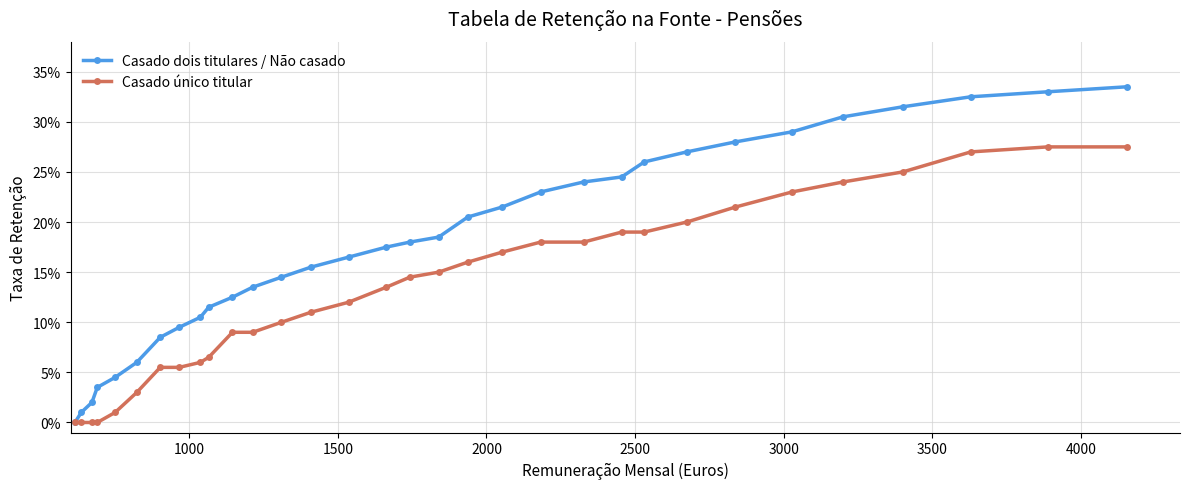

Does the chart have visible grid lines?

Yes